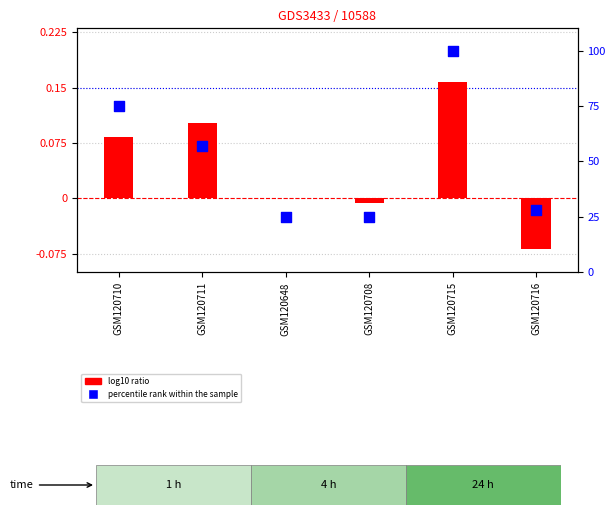

Is the value of percentile rank within the sample at GSM120648 greater than the value of log10 ratio at GSM120716?

Yes